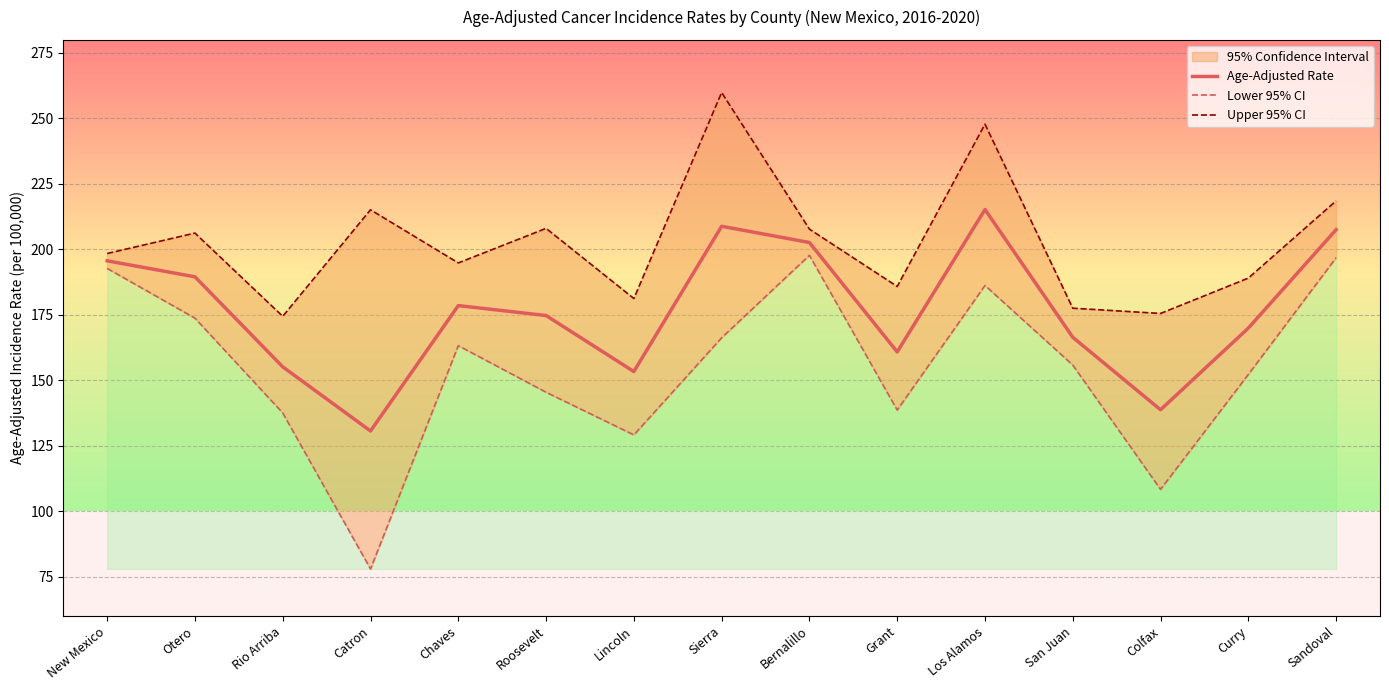

What is the total value across all series at Sandoval?

622.8